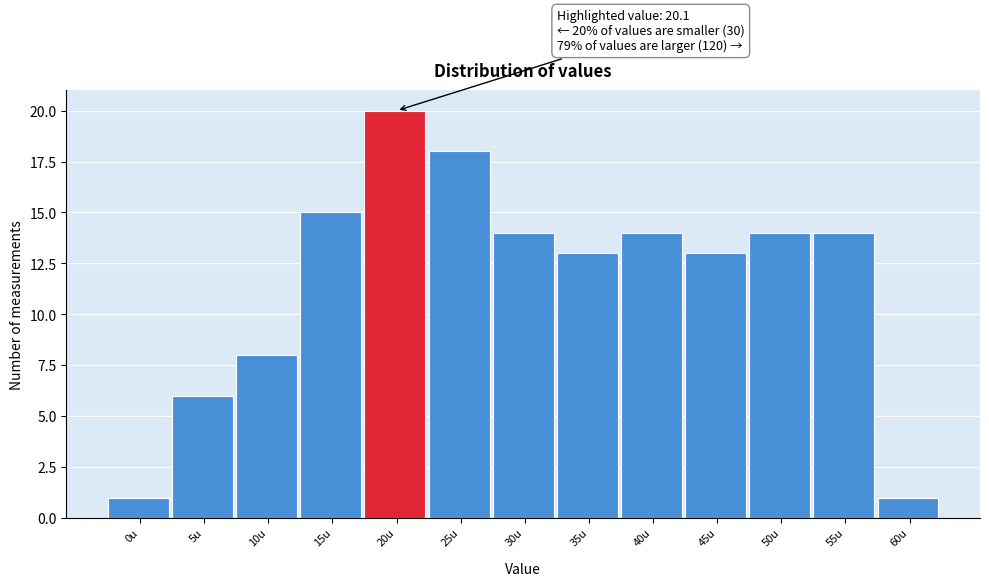

Reading right to left, list all the values displayed in this chart.

60u=1	55u=14	50u=14	45u=13	40u=14	35u=13	30u=14	25u=18	20u=20	15u=15	10u=8	5u=6	0u=1